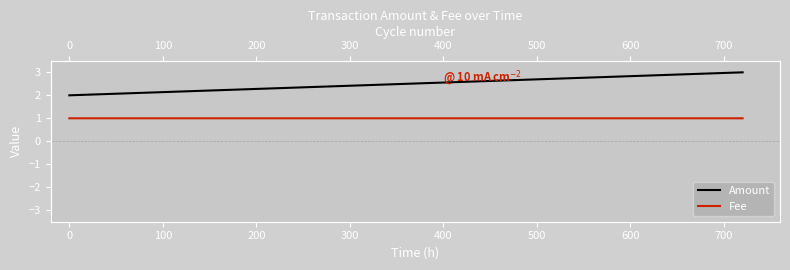

What is the highest value of the Amount series?

3.0